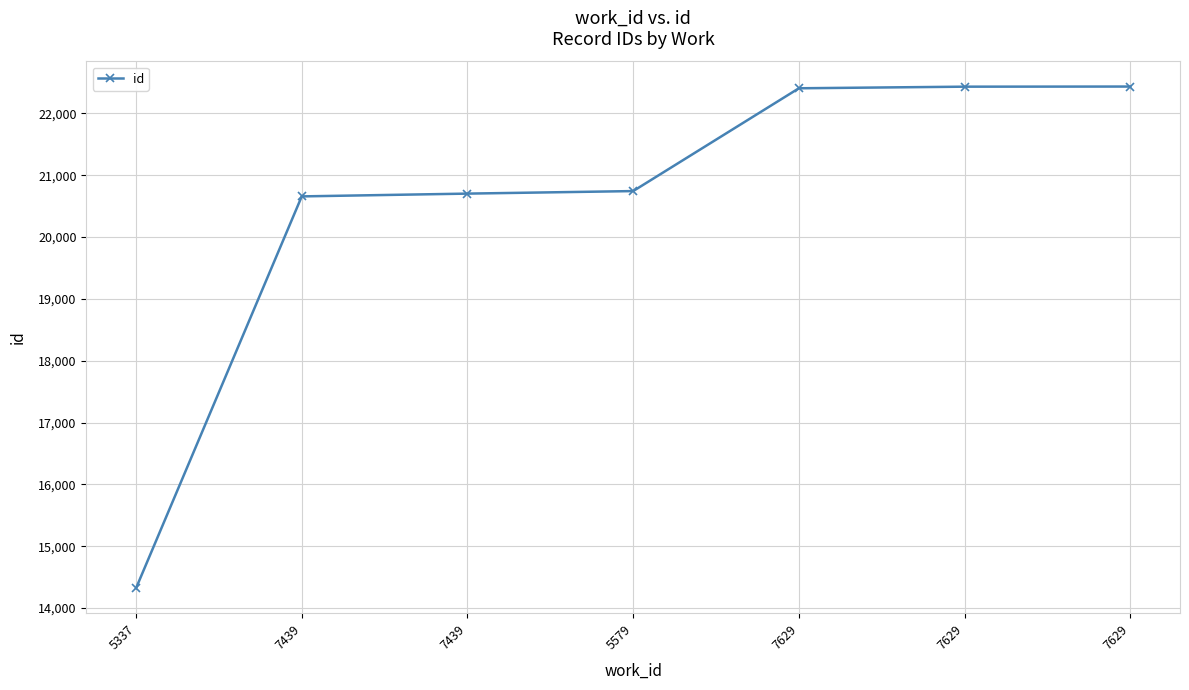

What is the change in value from 7629 to 7629?

+28